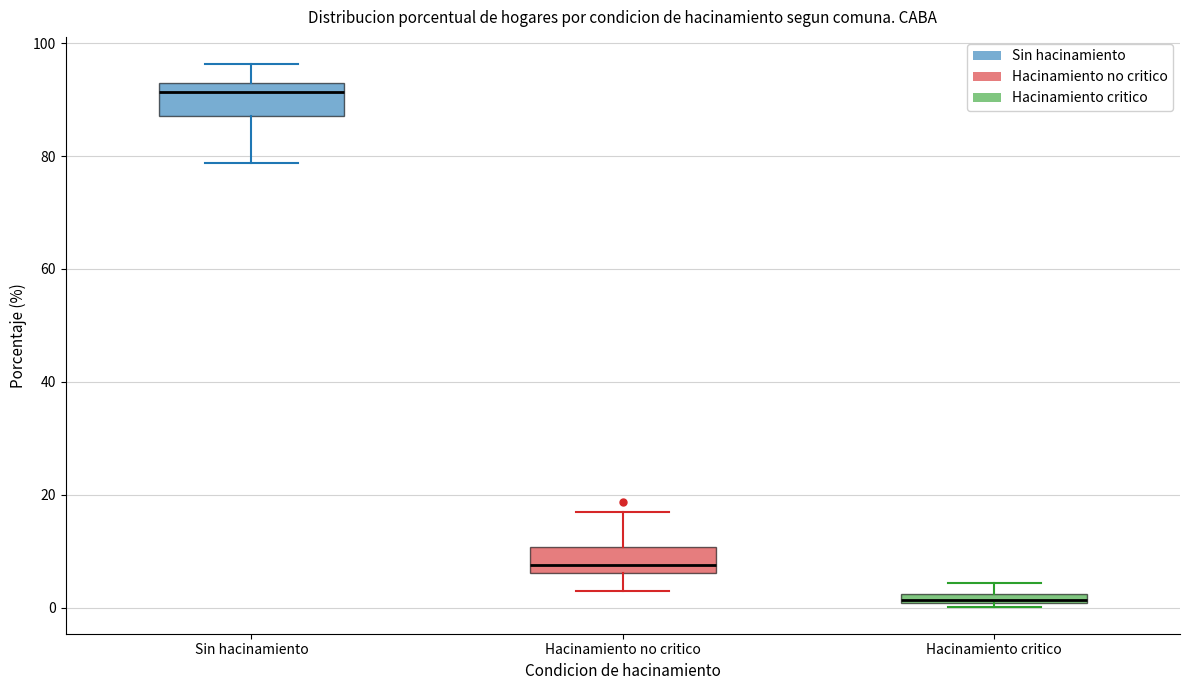

Which box has the highest median line?

Sin hacinamiento